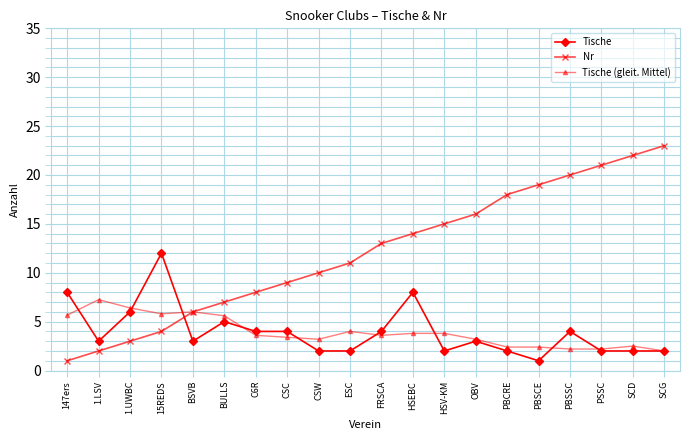

What is the label of the 18th point from the right?

1.UWBC